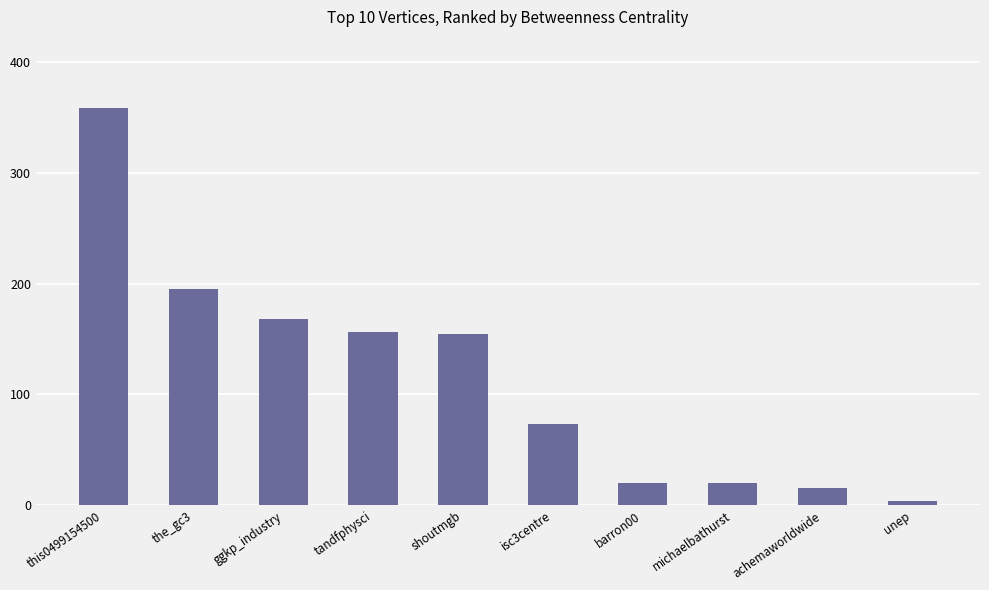

Read the value at tandfphysci.

156.3